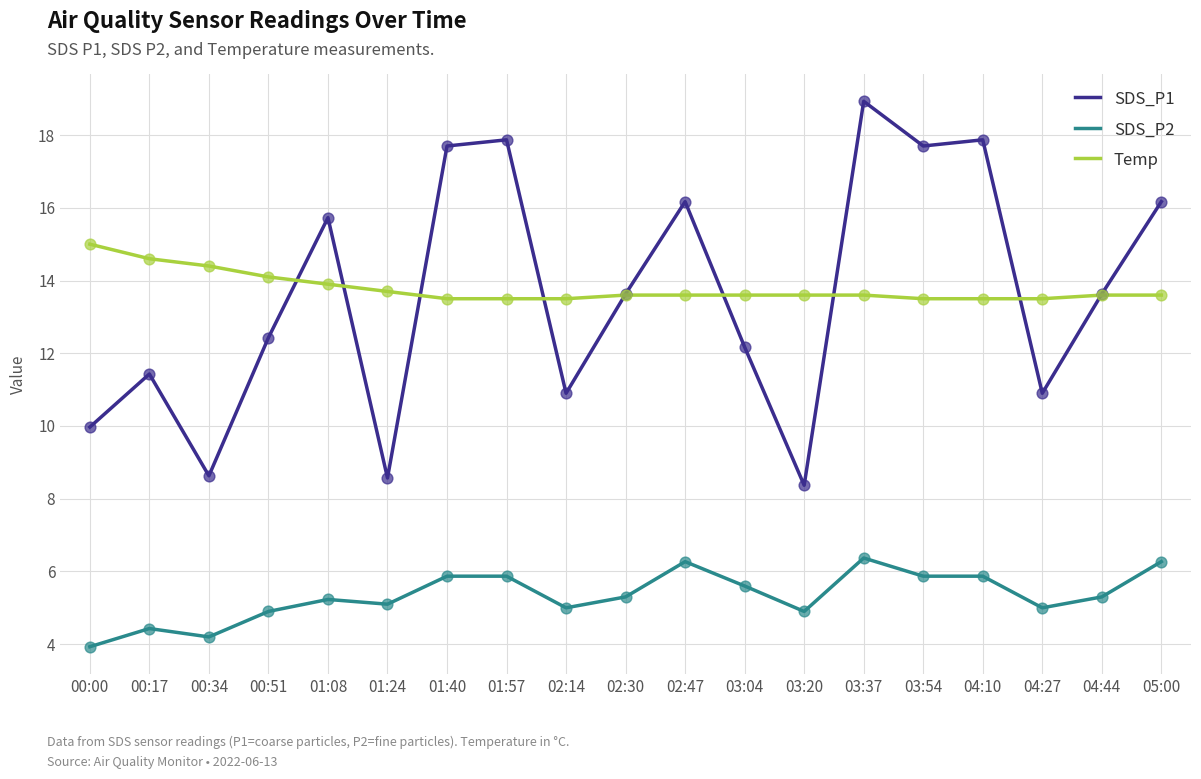

What are all the series names shown in the legend?

SDS_P1, SDS_P2, Temp